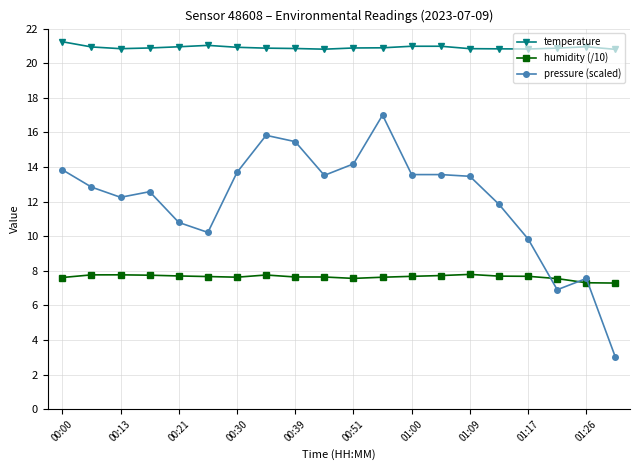

True or false: pressure (scaled) has more than 1 interior local peaks.

True